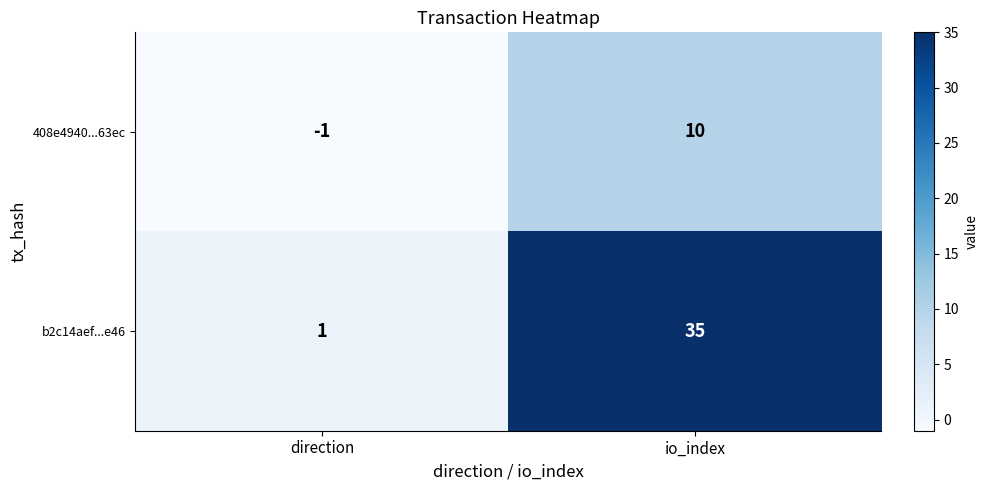

At which category is the sum across all series the highest?

io_index